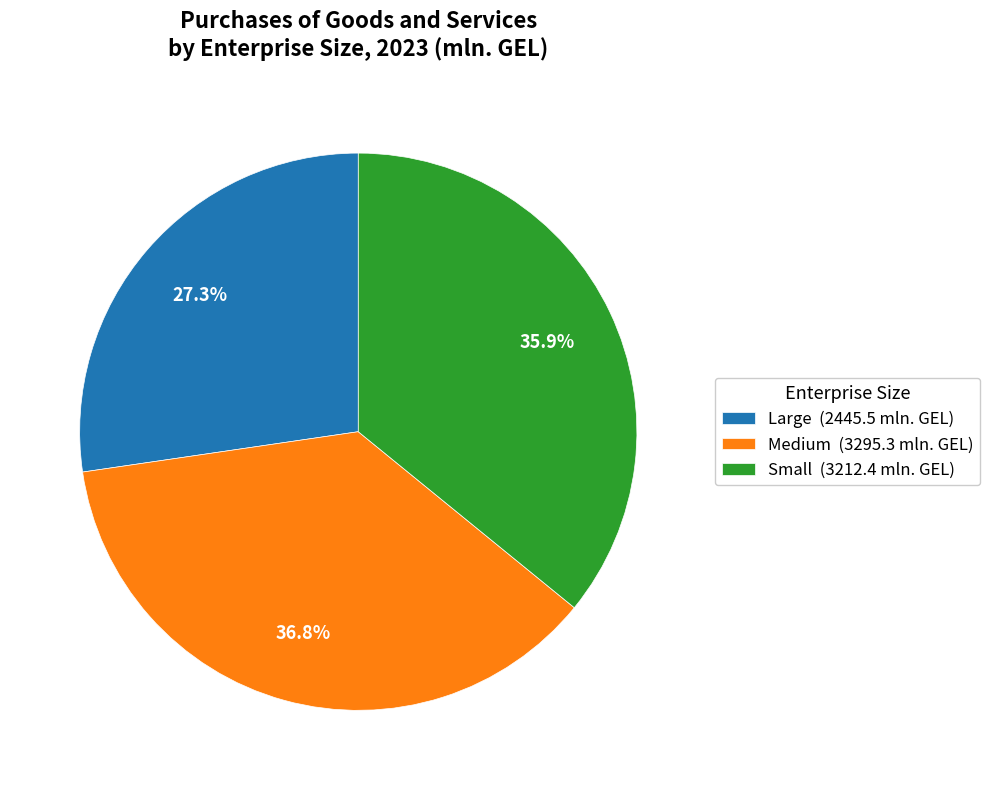

Is Large the majority of the pie?

No